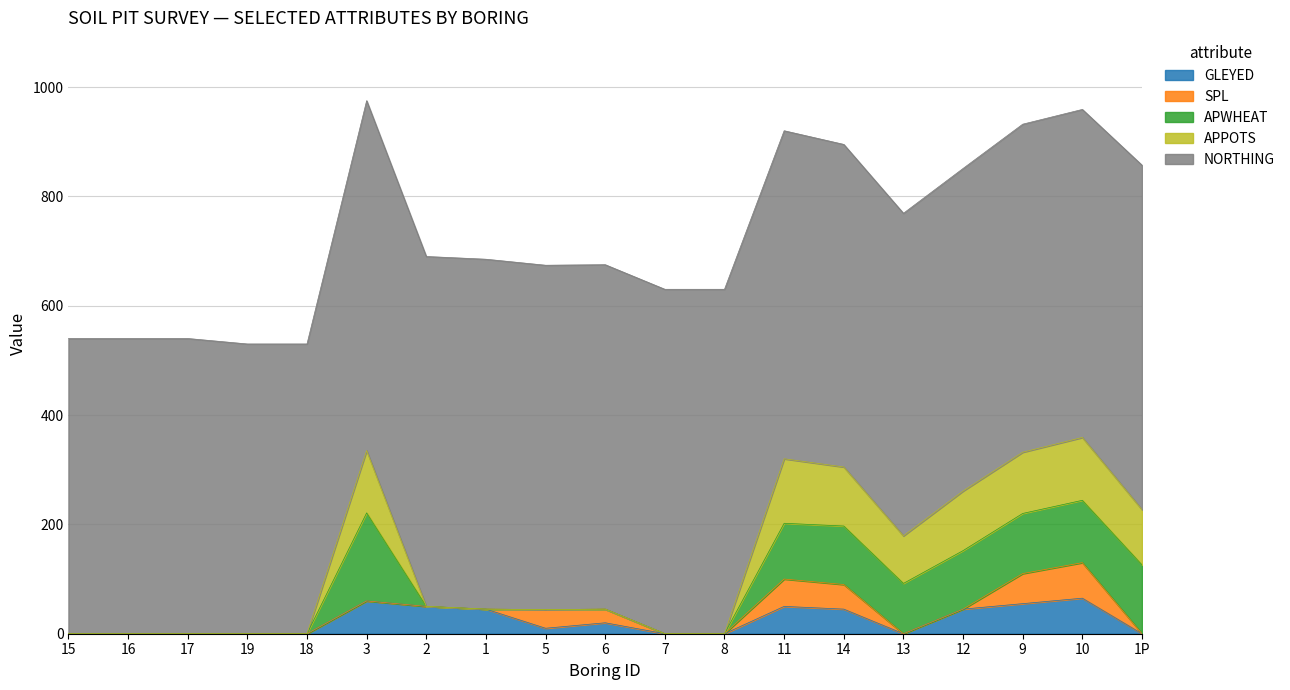

Which series changed the most between 5 and 10?

APPOTS